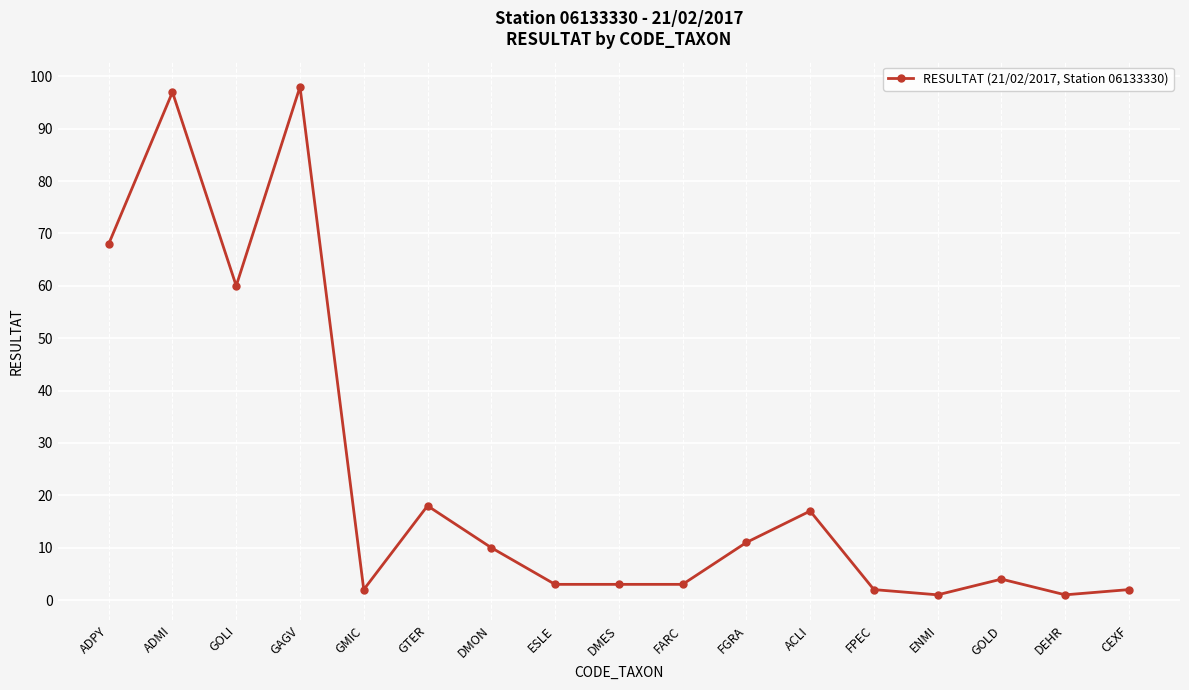

What is the smallest value displayed?

1